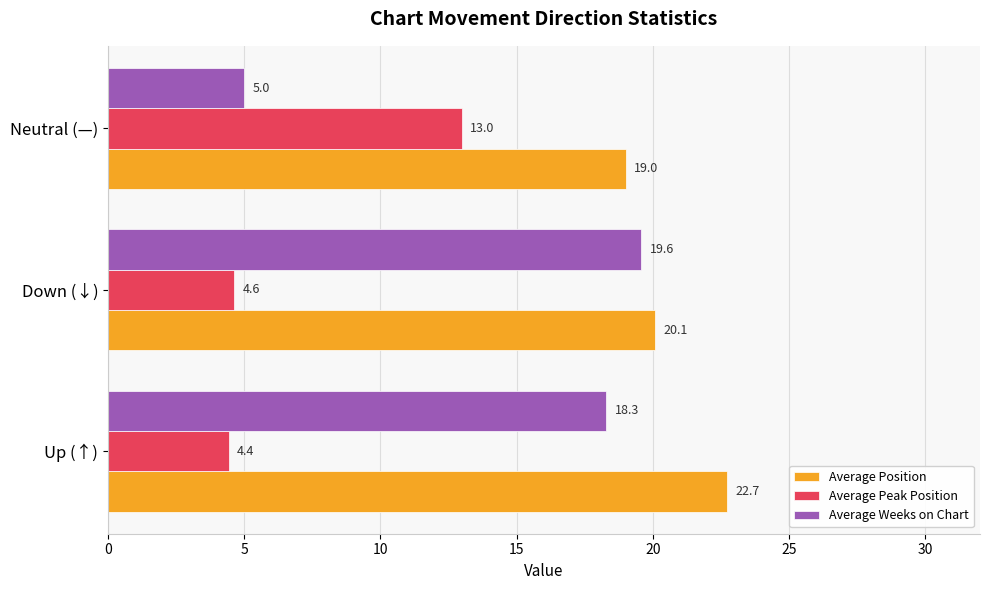

Is it true that Average Peak Position equals 7.9 at Up (↑)?

False